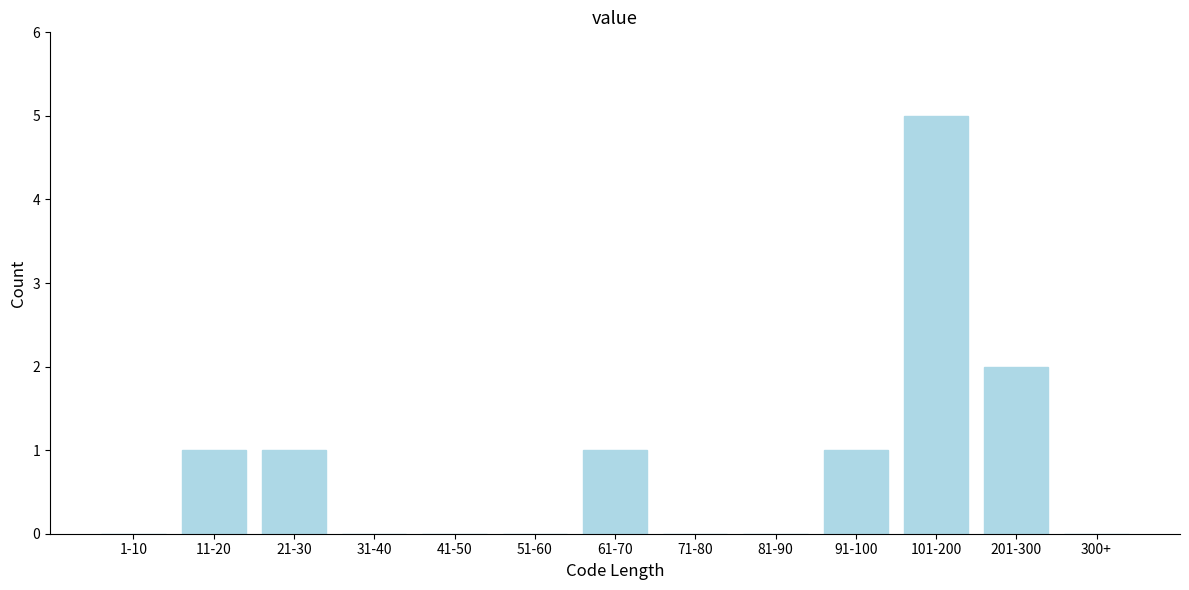

Reading left to right, transcribe all the data shown in this chart.

1-10=0	11-20=1	21-30=1	31-40=0	41-50=0	51-60=0	61-70=1	71-80=0	81-90=0	91-100=1	101-200=5	201-300=2	300+=0